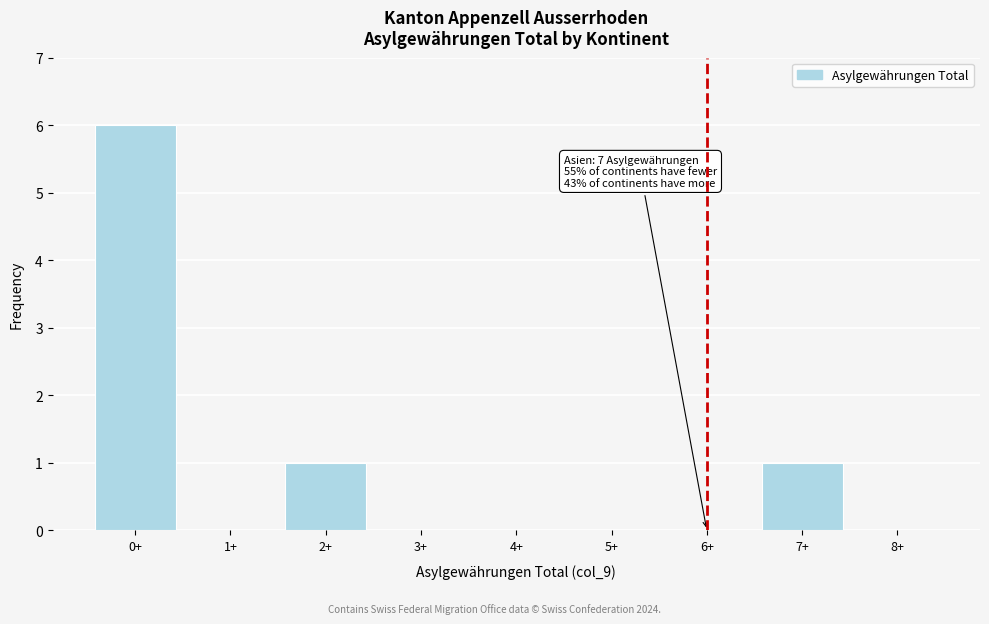

Reading left to right, transcribe all the data shown in this chart.

0+=6	1+=0	2+=1	3+=0	4+=0	5+=0	6+=0	7+=1	8+=0